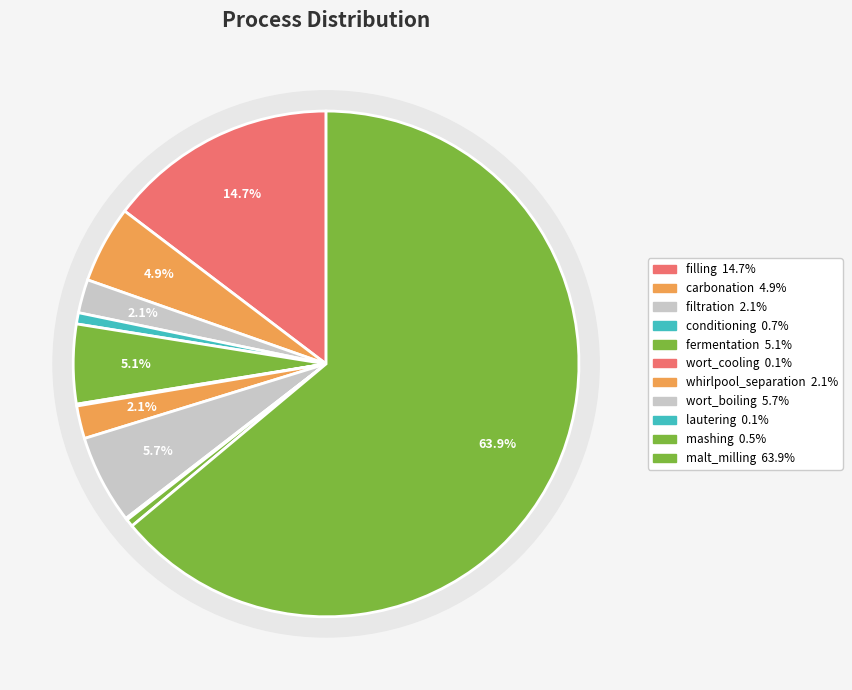

Combined, what portion of the pie is lautering and wort_cooling?

0.2%